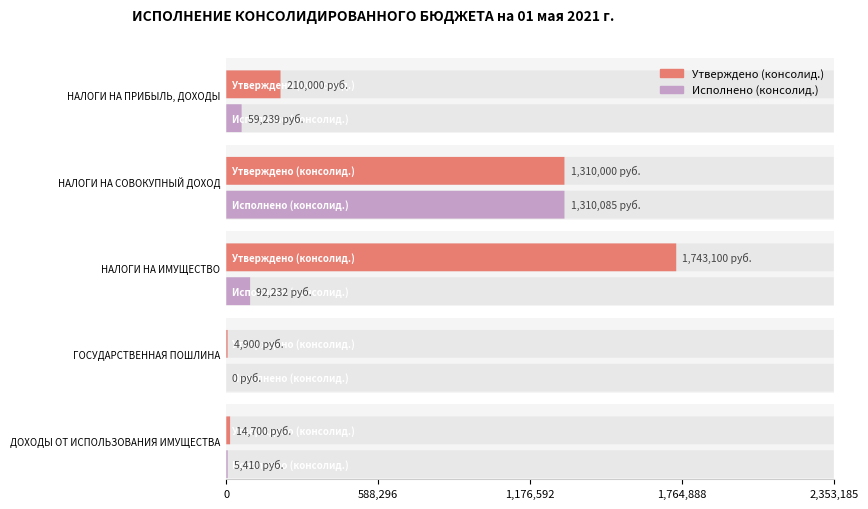

What is the spread (max minus min) of values at НАЛОГИ НА ИМУЩЕСТВО?

1650868.3